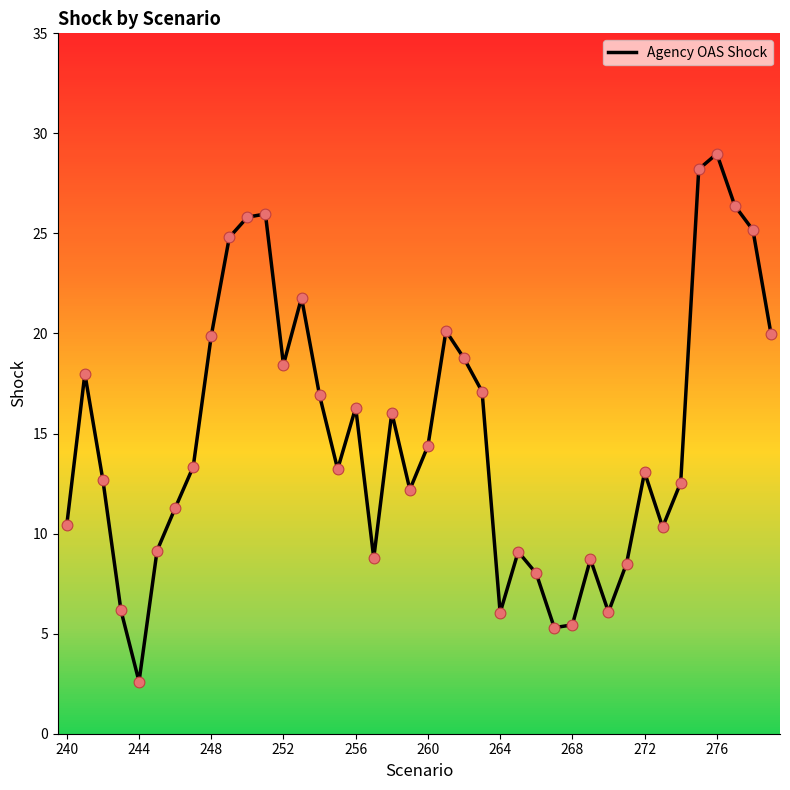

What is the minimum value shown in the chart?

2.6